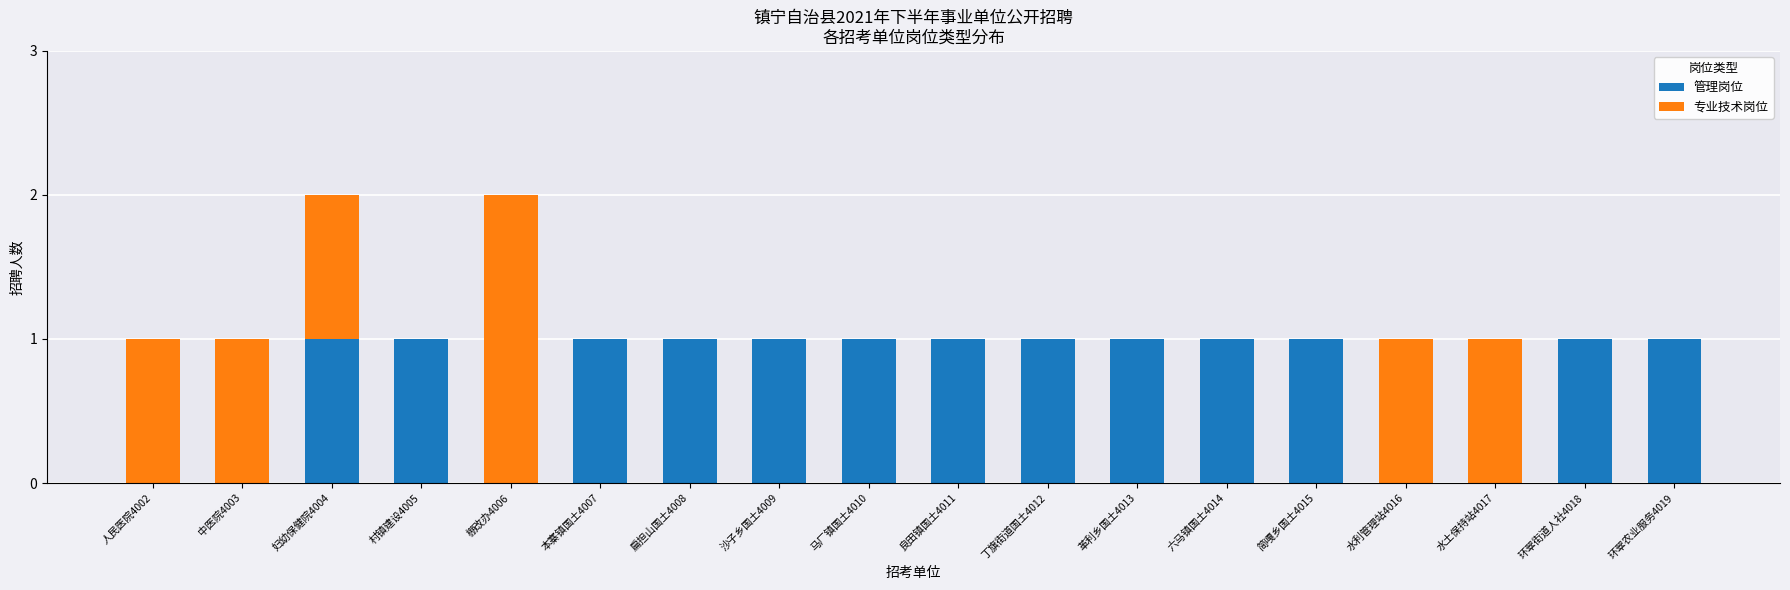

The 管理岗位 series shows 0 at 丁旗街道国土4012. True or false?

False